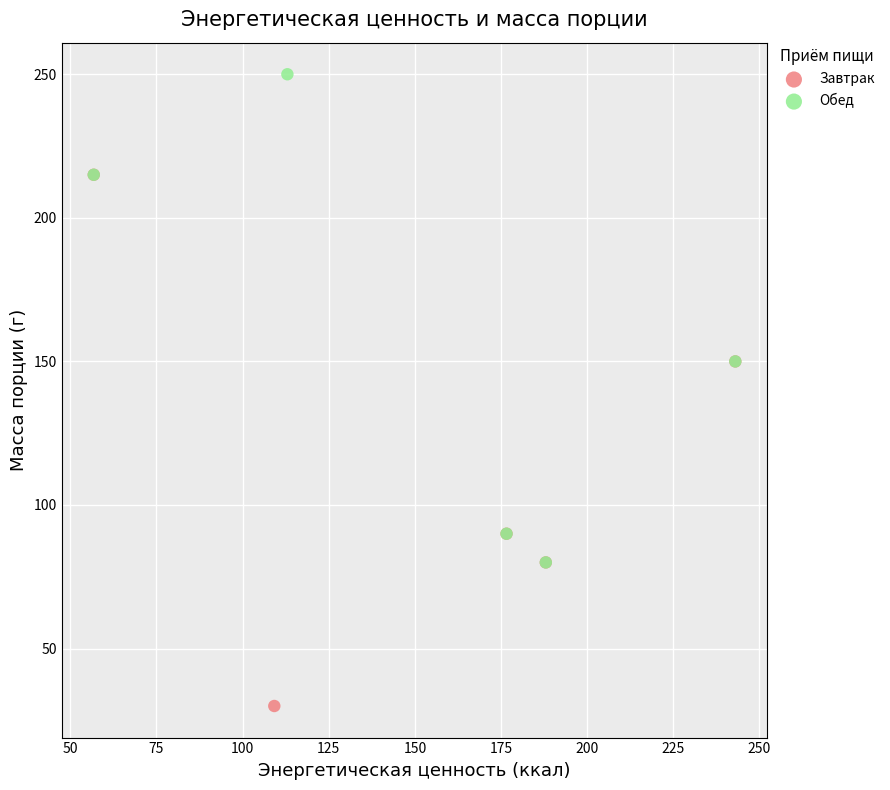

Which series has the widest spread of Y values?

Завтрак